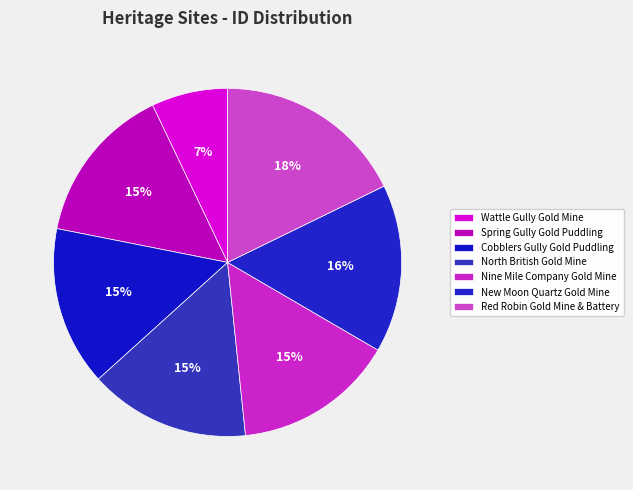

How many segments does this pie chart have?

7